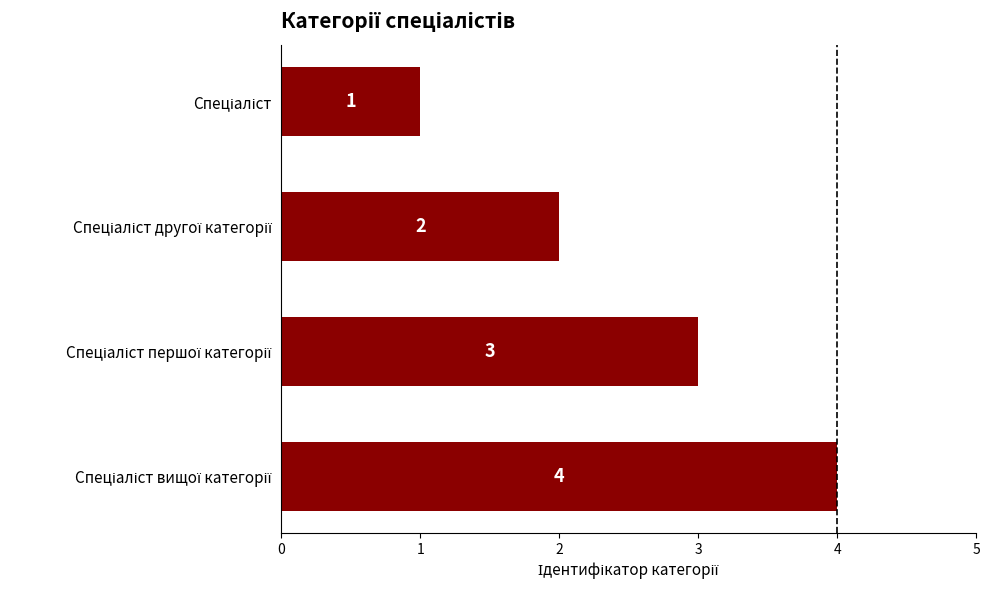

What is the value of the 2nd bar from the top?

2